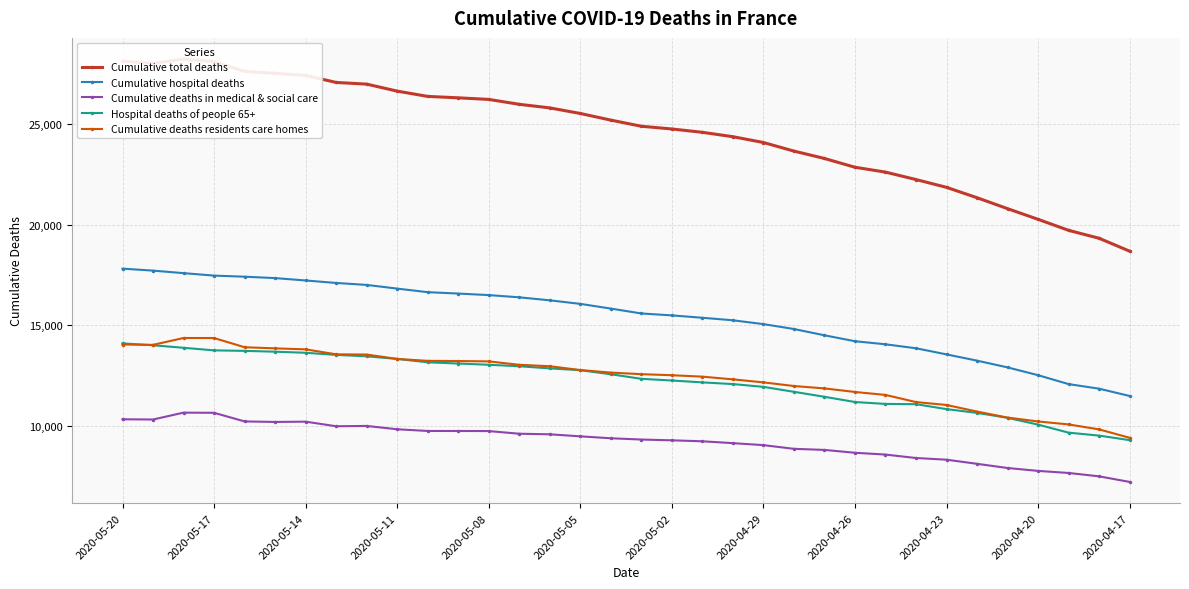

What is the maximum value for Cumulative hospital deaths?

17812